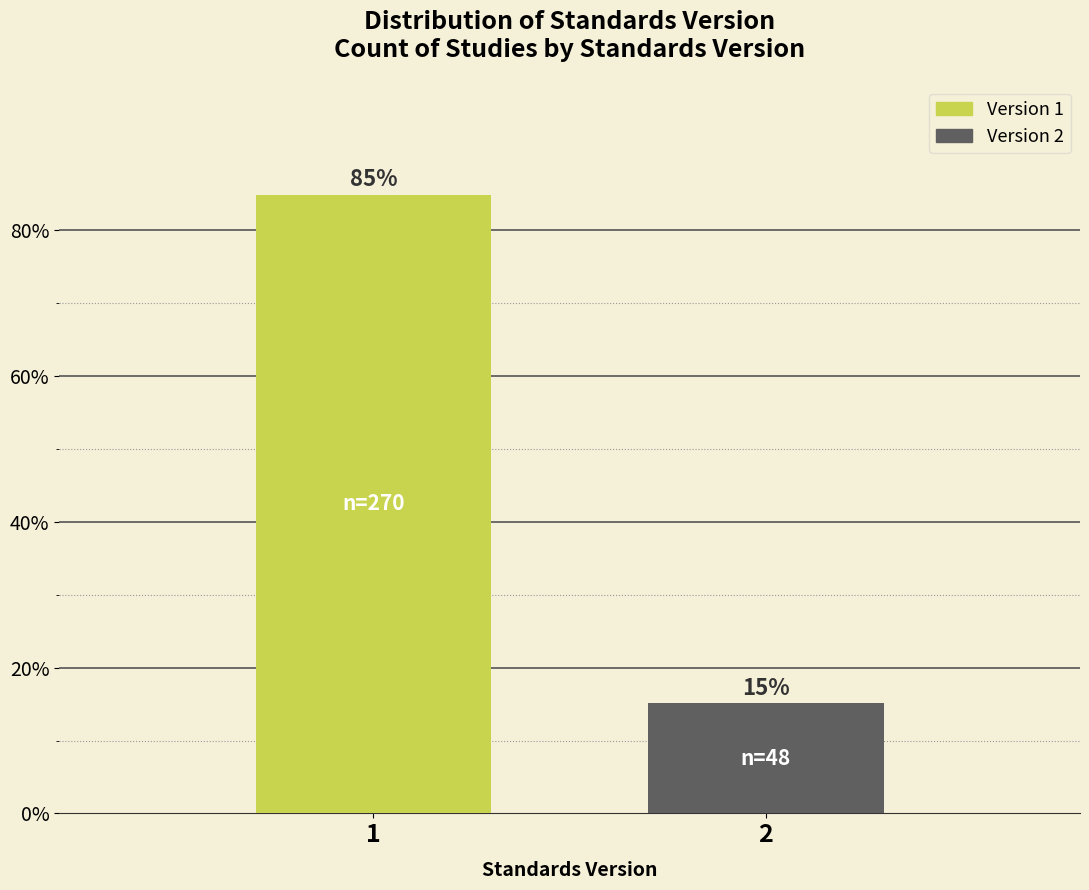

What is the minimum value shown in the chart?

15.1